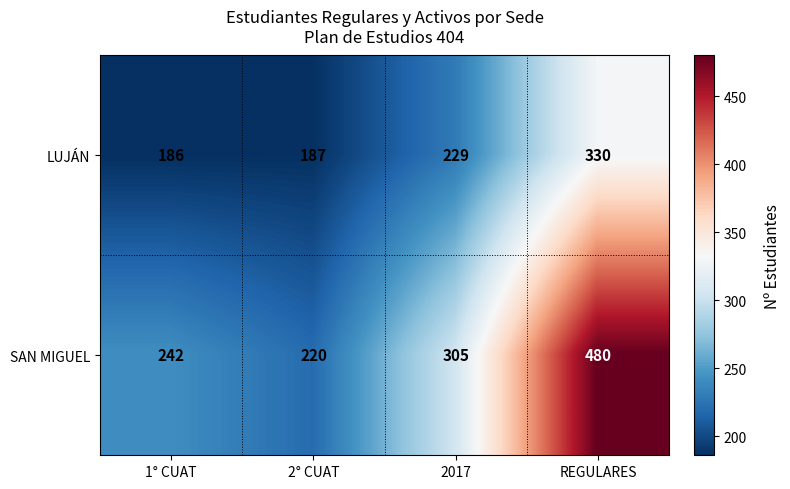

Reading right to left, extract all data points from this chart.

LUJÁN: 330	229	187	186
SAN MIGUEL: 480	305	220	242